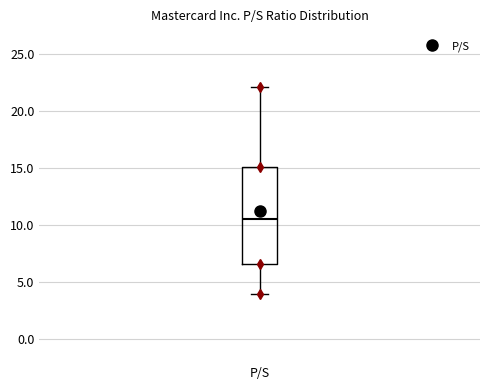

Read this box plot against the y-axis: the position of the median line, the range covered by the box, and the ends of both whiskers. The values are not printed on the chart, so give them approximately, as read against the axis.

median 10.5, box 6.5 to 15.0, whiskers 4.0 to 22.0